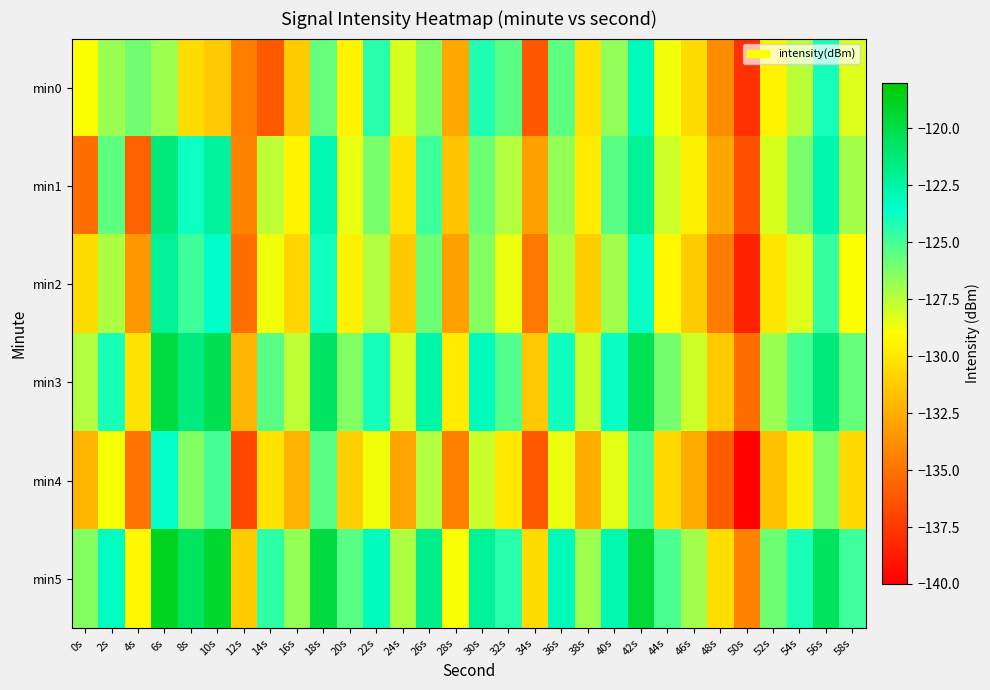

Which series changed the most between 28s and 36s?

min0